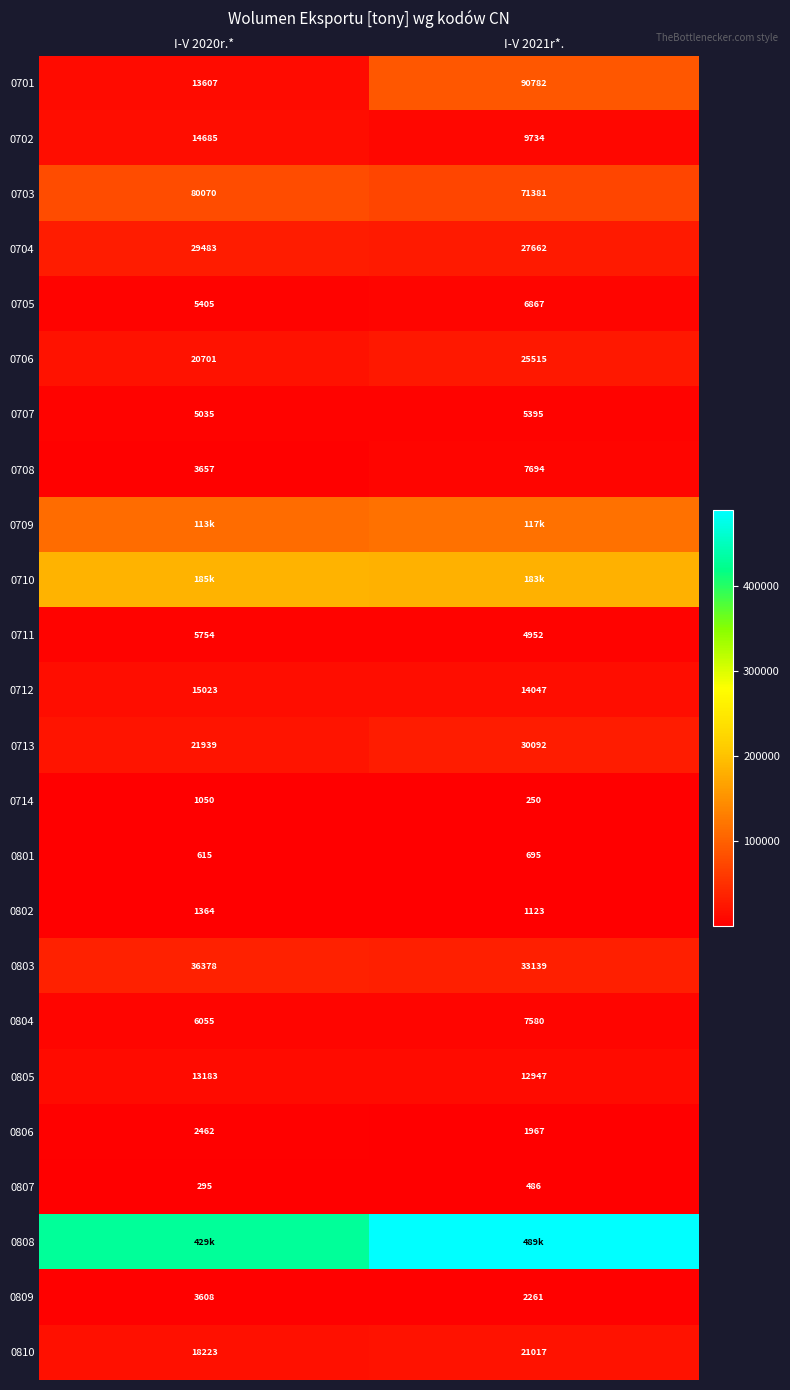

How many values in the 0702 series are below 14685?

1